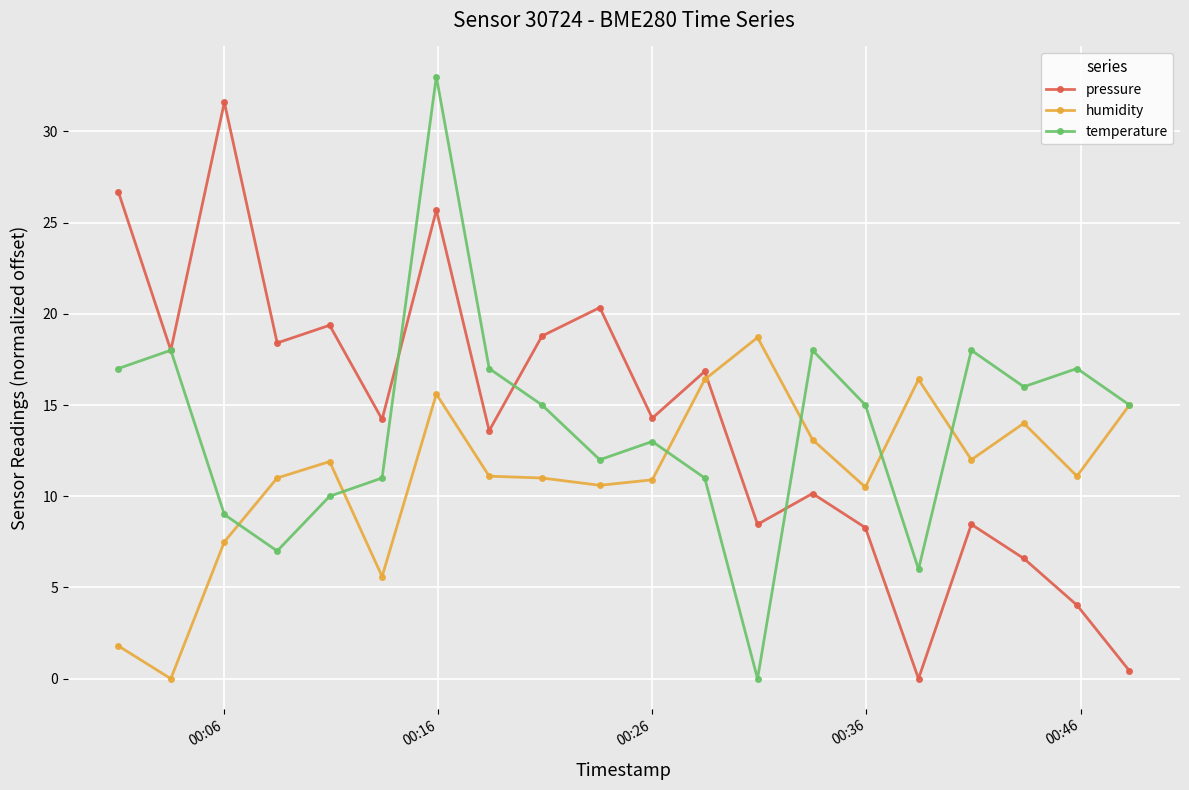

True or false: humidity and temperature intersect in this chart.

True